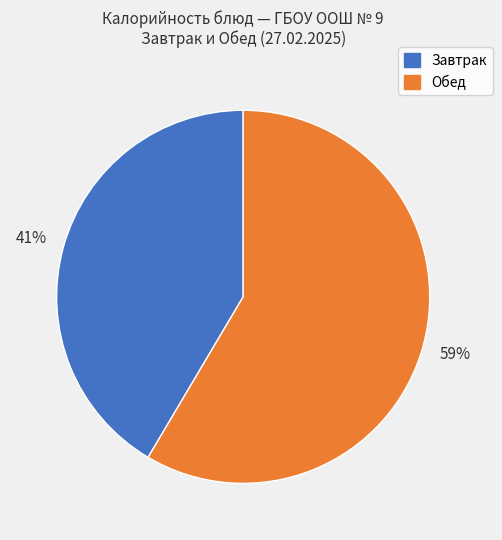

Count the number of slices in the pie.

2